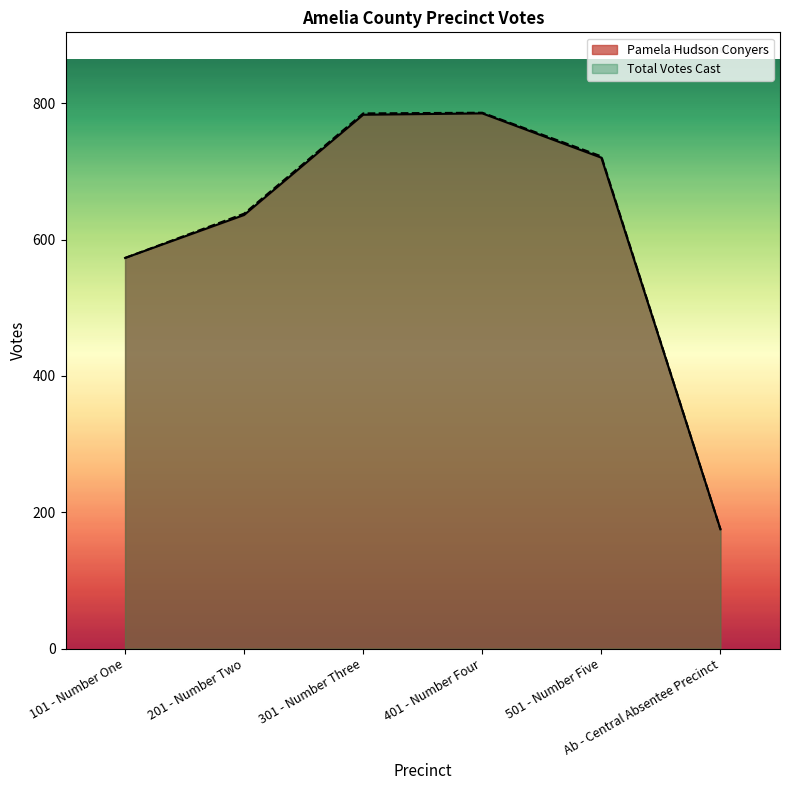

What is the difference between the maximum and minimum values in the Total Votes Cast series?

611